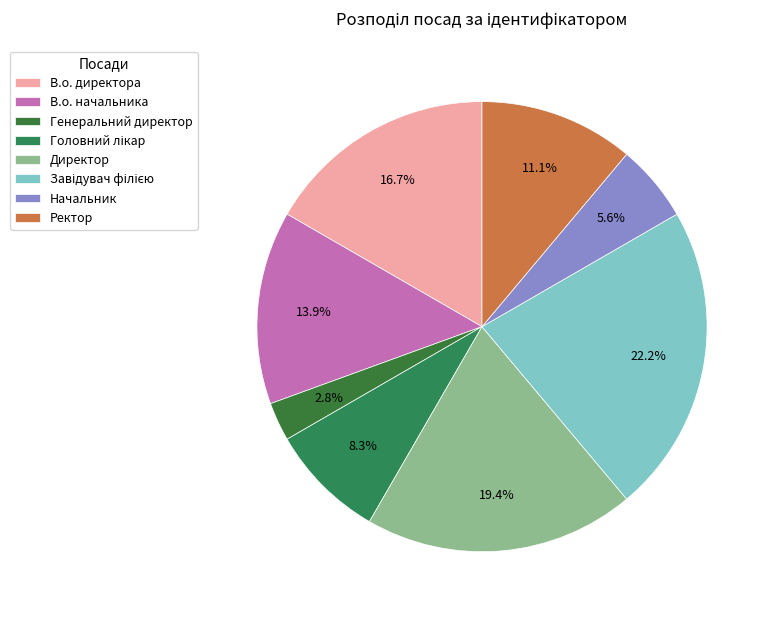

Count the number of slices in the pie.

8